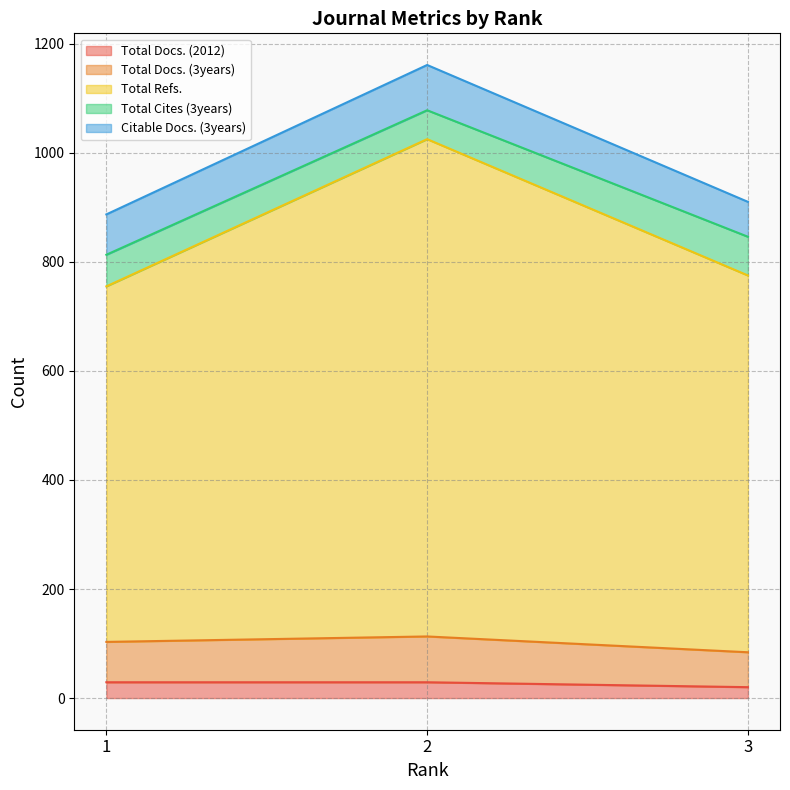

How many data points in Total Docs. (3years) are less than 103?

1